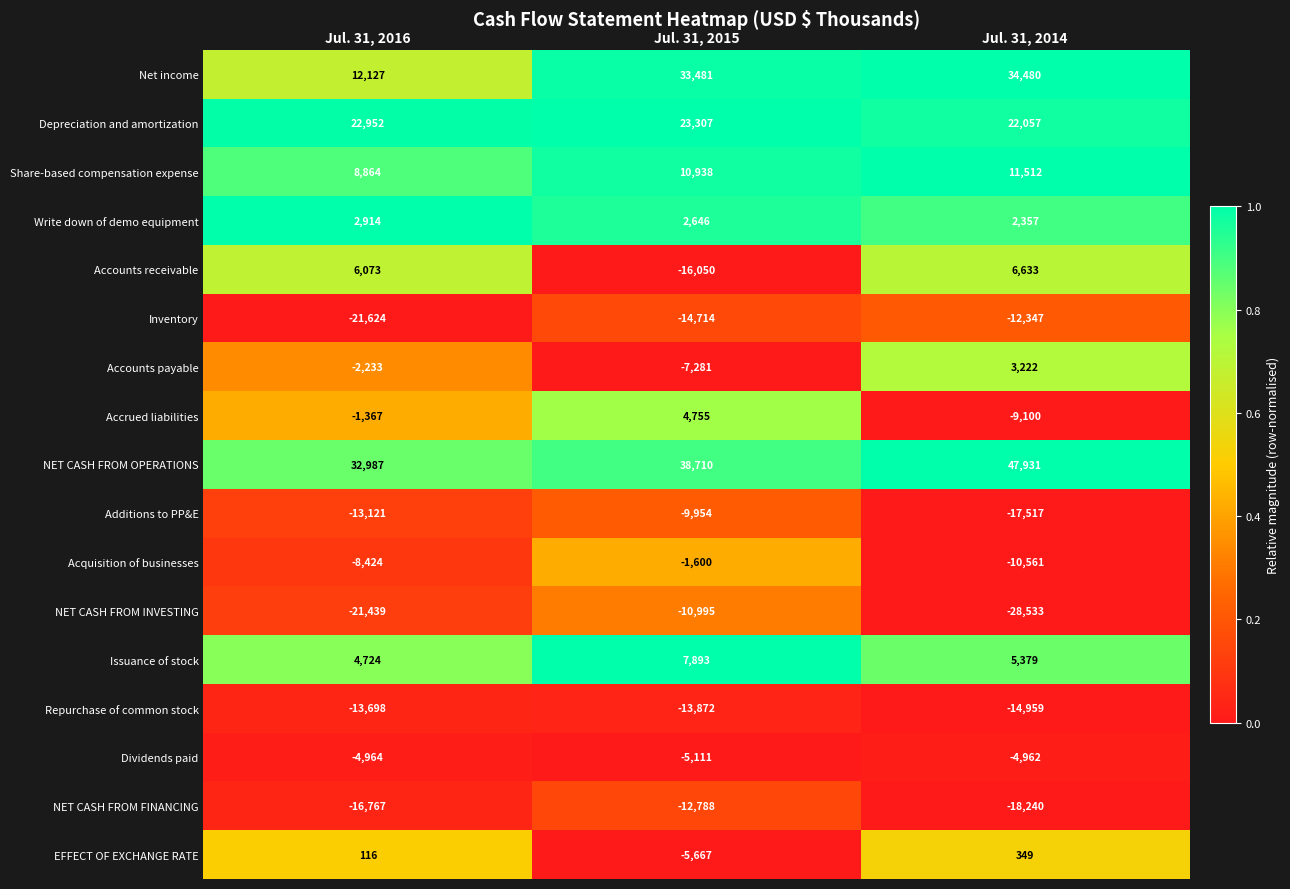

True or false: NET CASH FROM INVESTING has a value of -4256 at Jul. 31, 2015.

False